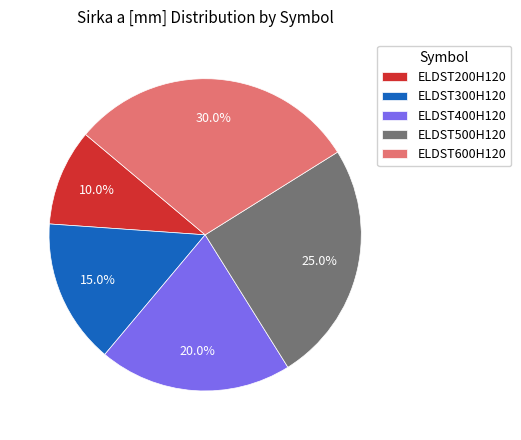

Which slice is the largest?

ELDST600H120